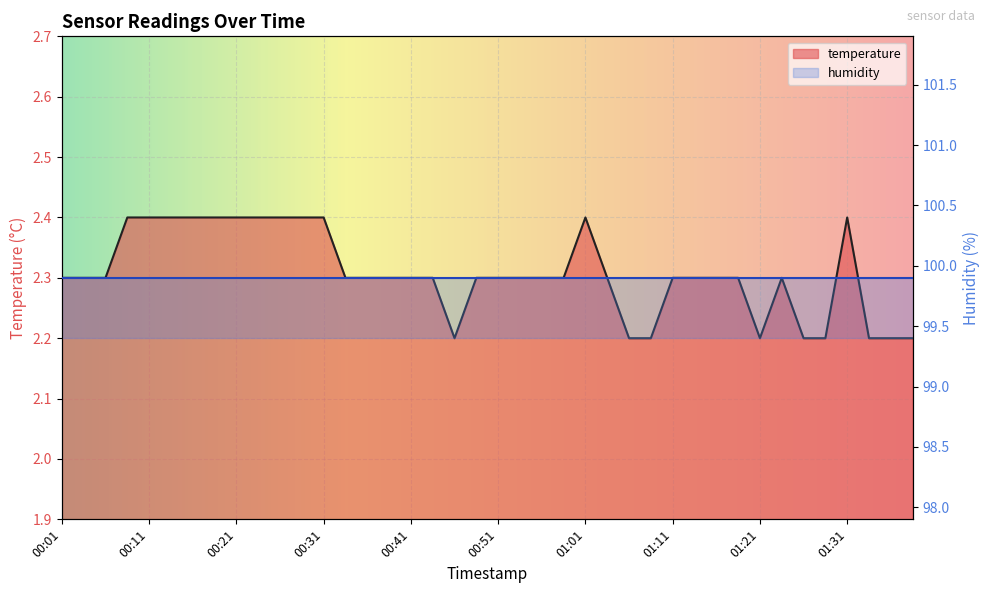

Where is the first local minimum?

00:46